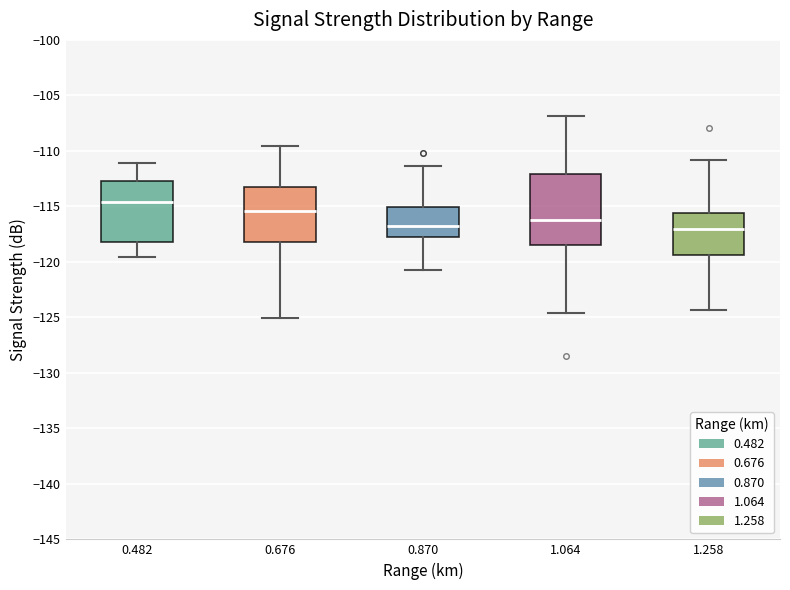

Where does the upper whisker of the box at x = 1.064 end on the y-axis? The values are not printed on the chart, so give them approximately, as read against the axis.

-107.0